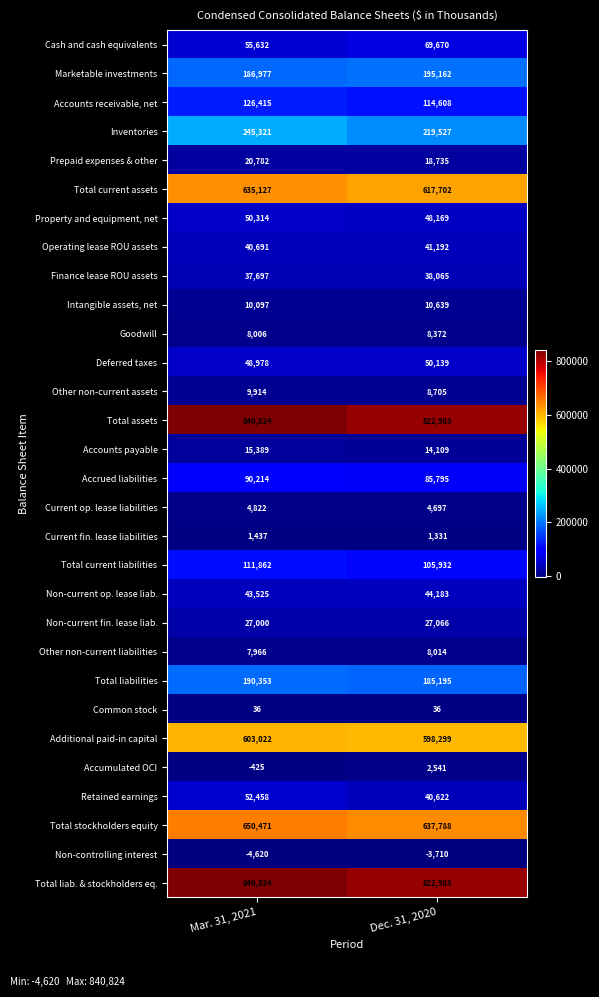

At which category is the sum across all series the highest?

Mar. 31, 2021